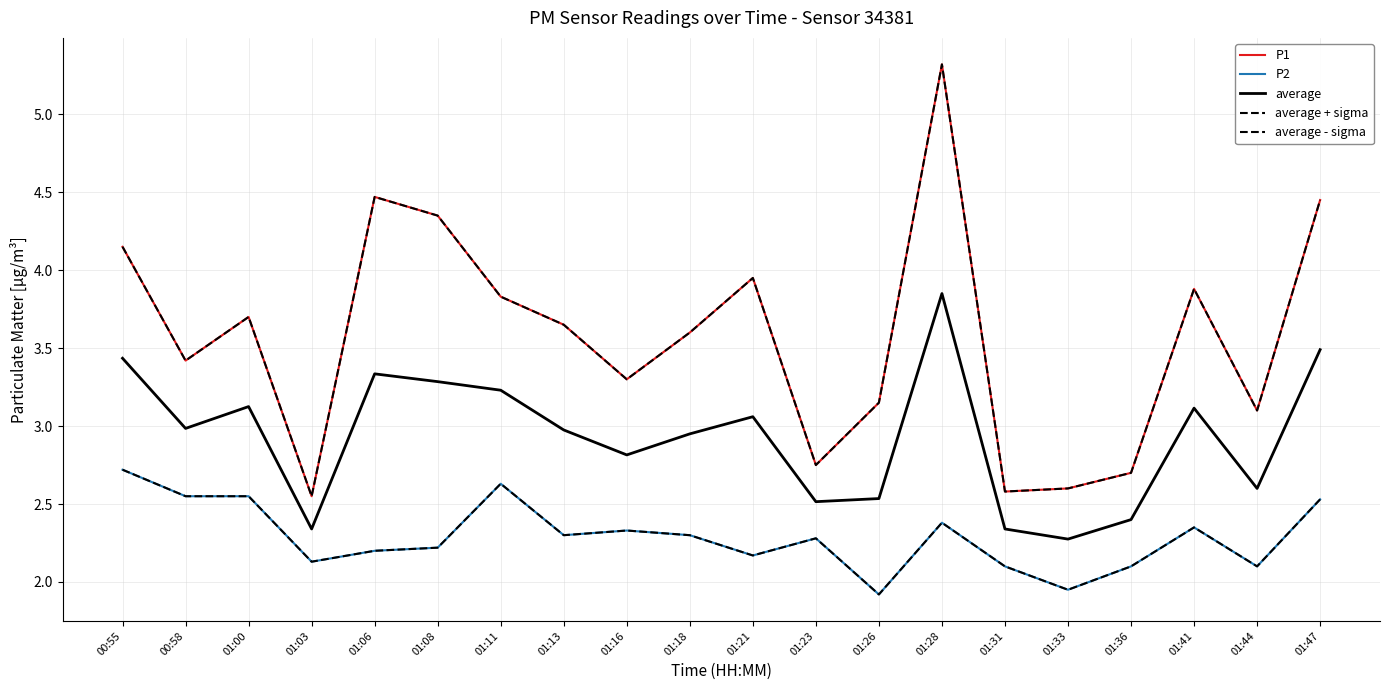

What are all the series names shown in the legend?

P1, P2, average, average + sigma, average - sigma